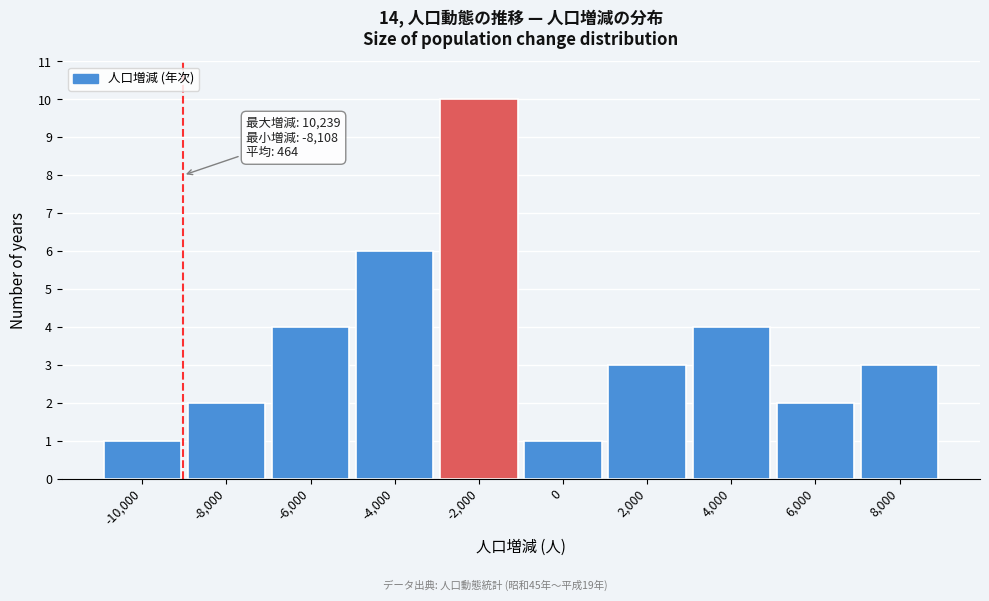

Reading right to left, transcribe all the data shown in this chart.

8,000=3	6,000=2	4,000=4	2,000=3	0=1	-2,000=10	-4,000=6	-6,000=4	-8,000=2	-10,000=1